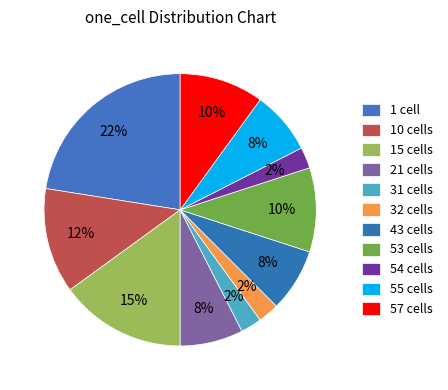

How many segments does this pie chart have?

11